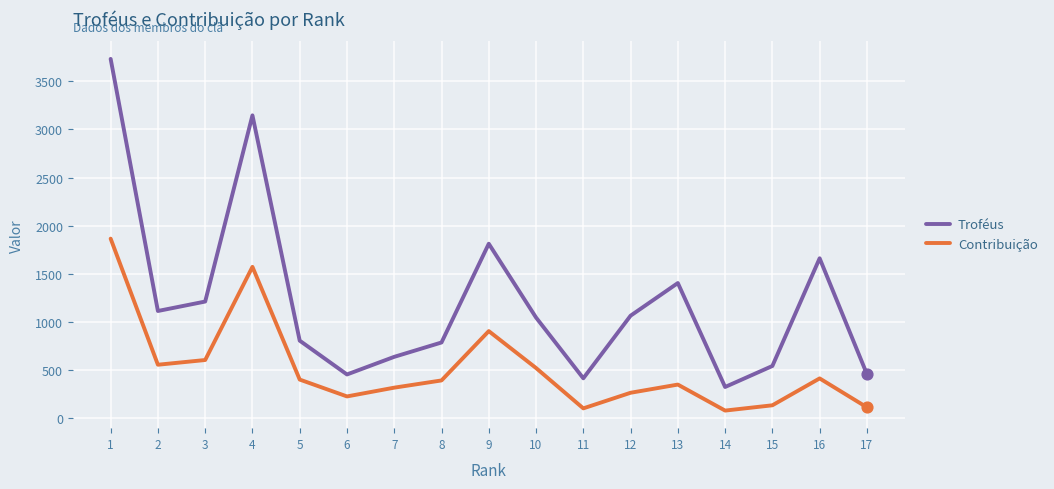

What is the total value across all series at 9?

2719